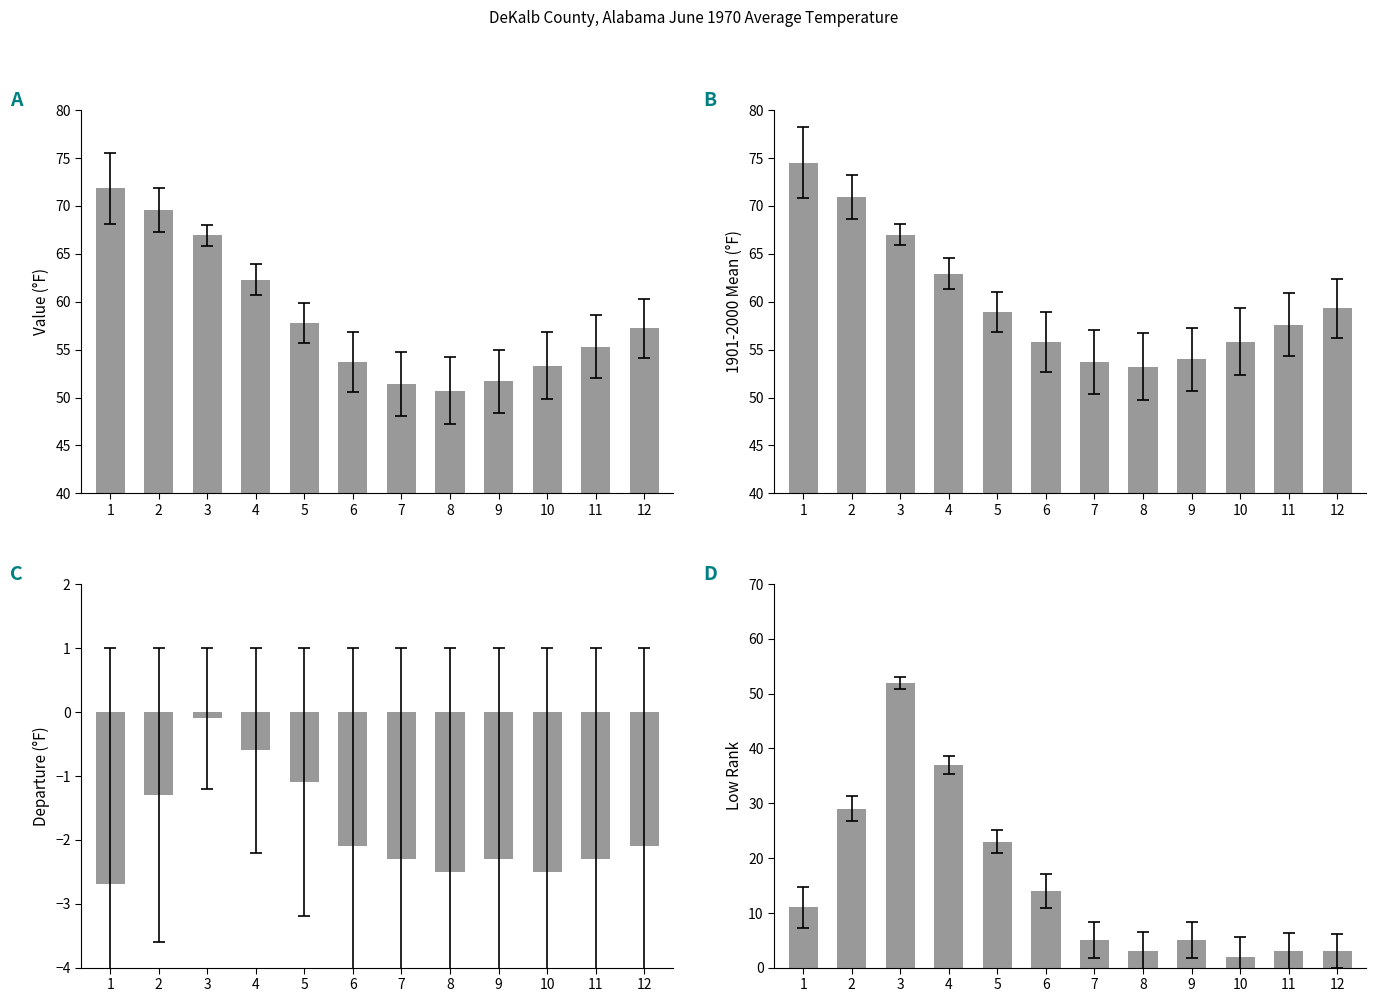

What is the sum of the Departure values at 5 and 9?

-3.4